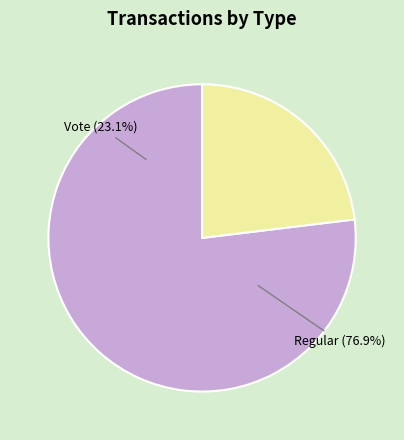

Which category accounts for the majority?

Regular (io_index=10)